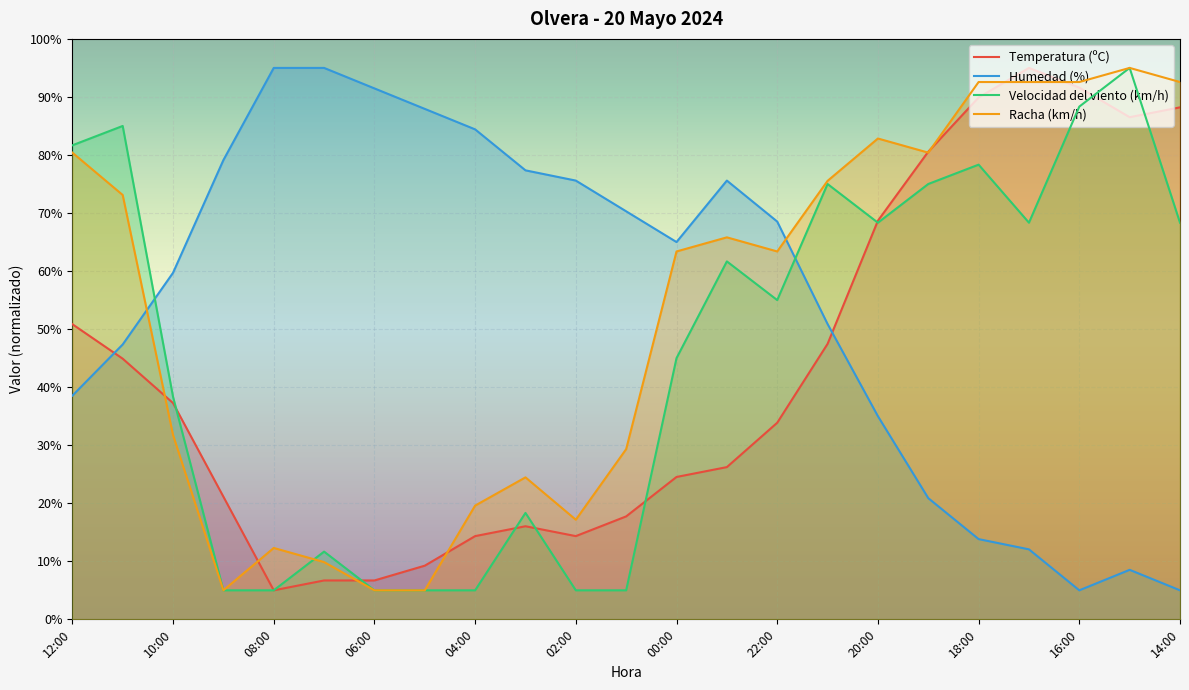

List the series in order of their peak value, highest first.

Temperatura (ºC), Humedad (%), Velocidad del viento (km/h), Racha (km/h)